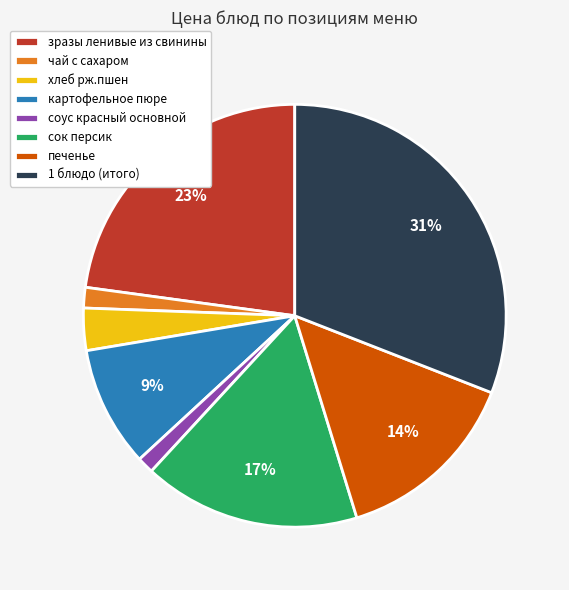

Count the number of slices in the pie.

8